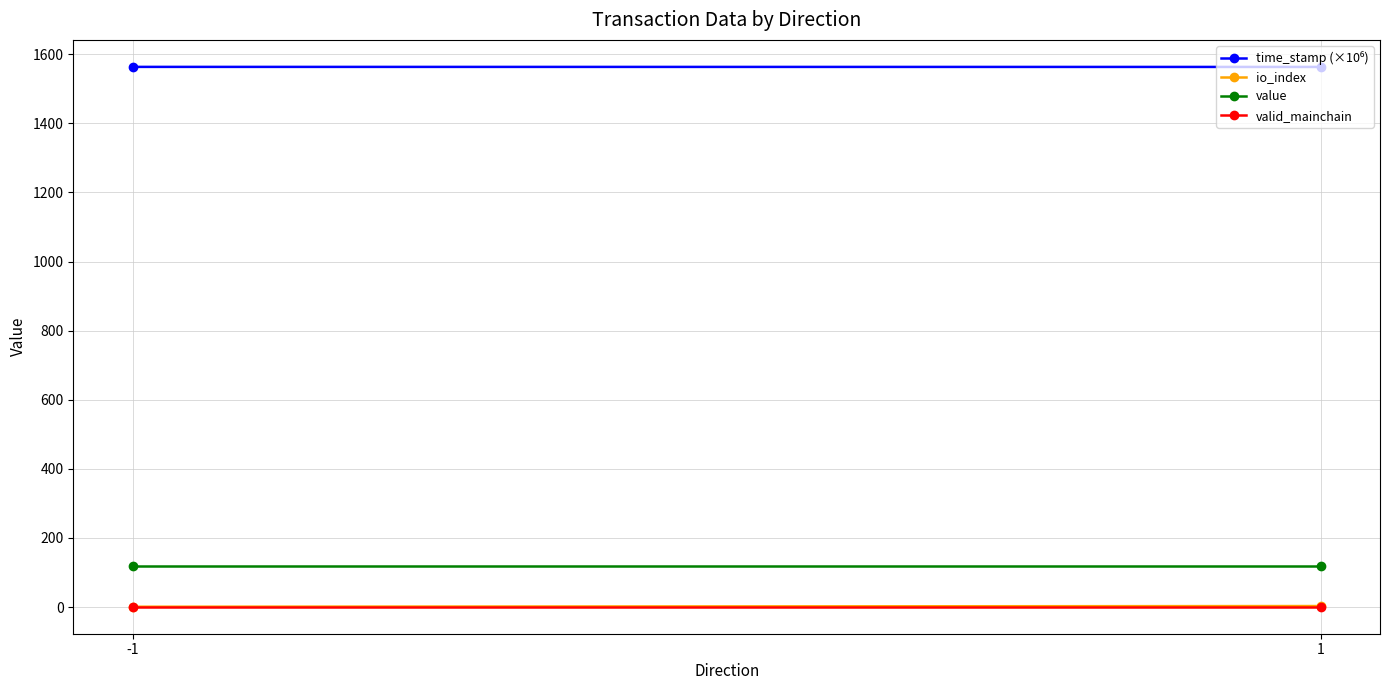

List the labels in order of value value, largest first.

-1, 1